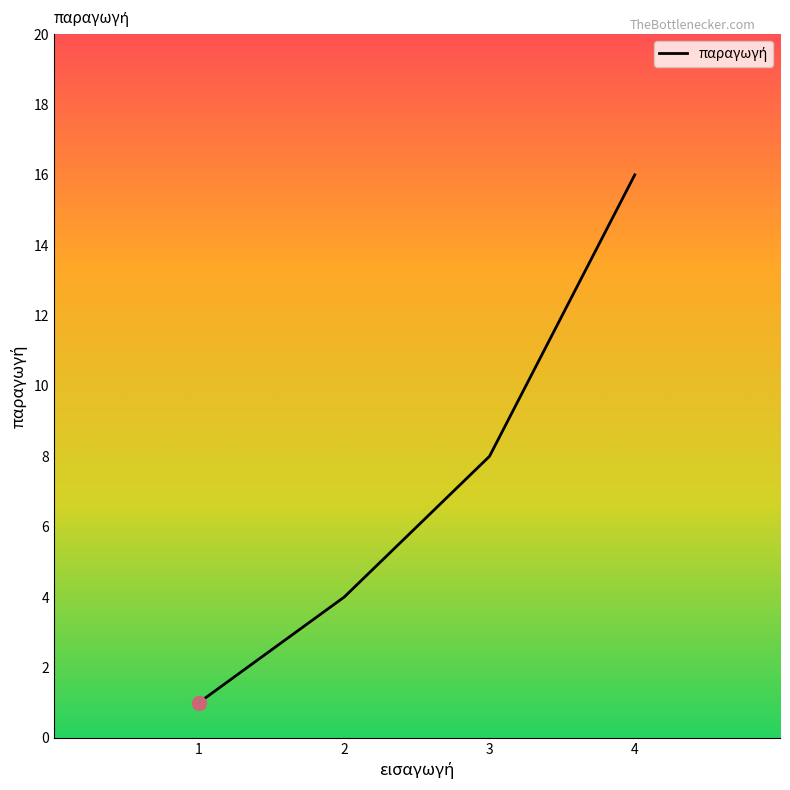

What is the difference between the maximum and second lowest values?

12